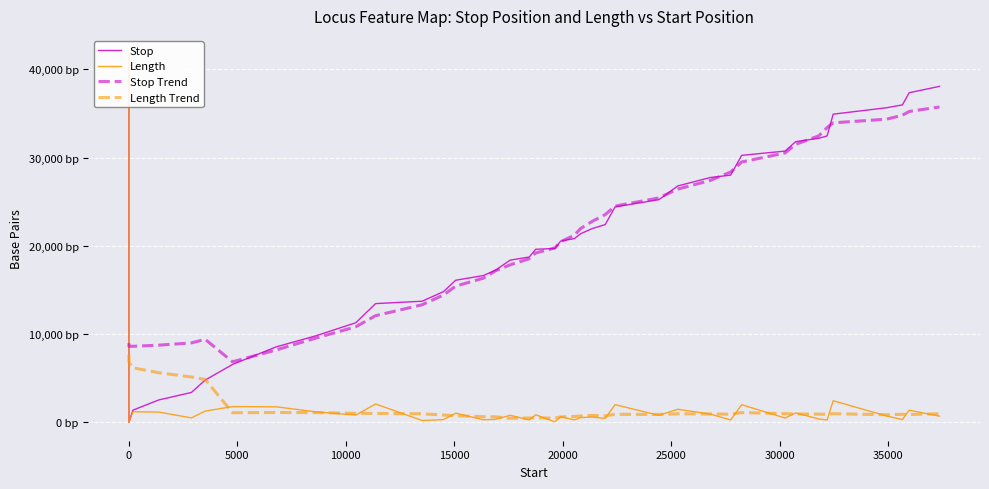

Which series has the widest spread of values?

Stop